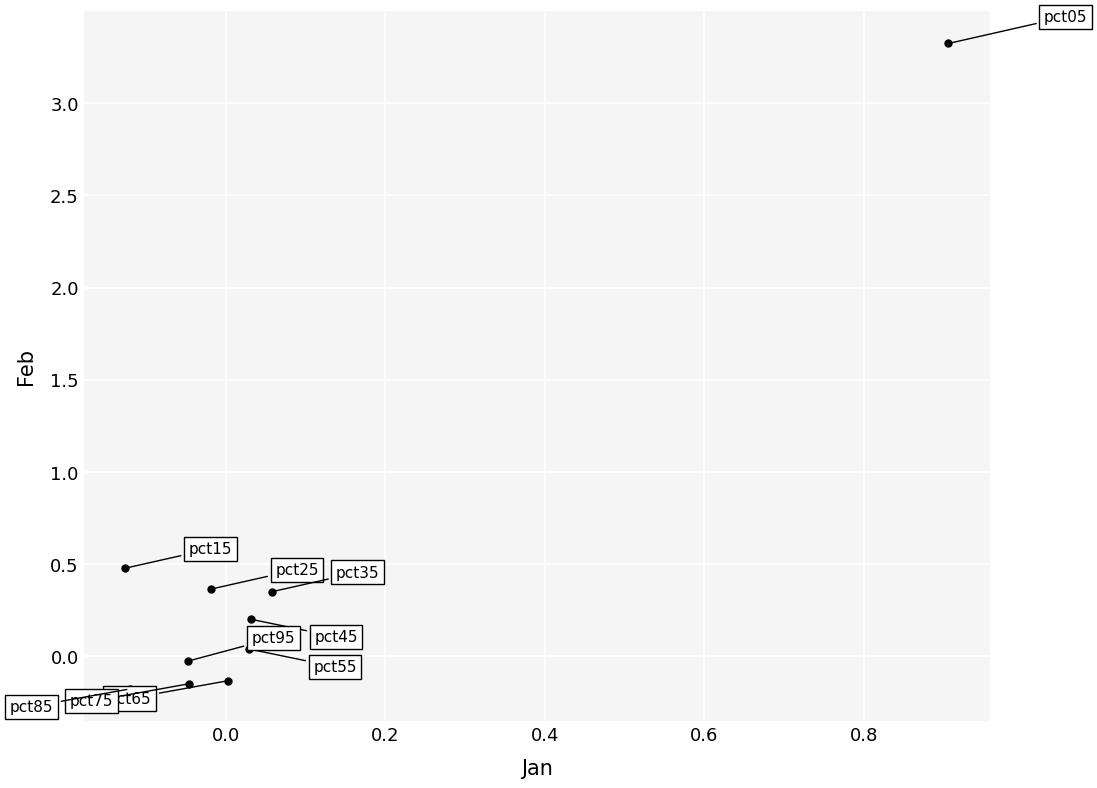

What Y value in the scatter plot is closest to 1?

0.5